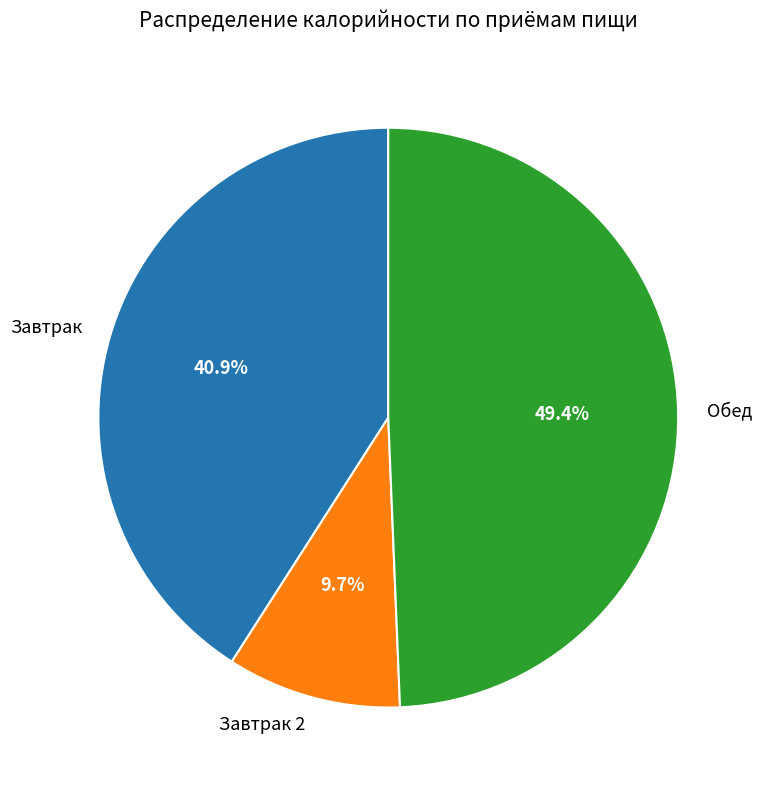

Rank the categories by value from highest to lowest.

Обед, Завтрак, Завтрак 2